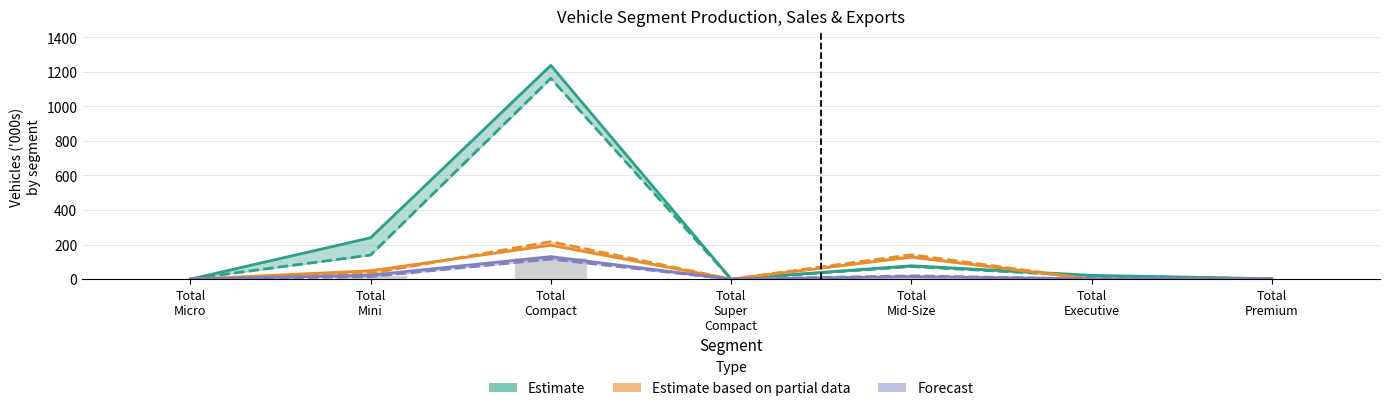

Reading left to right, transcribe all the data shown in this chart.

Total
Micro=0.0	Total
Mini=239.5	Total
Compact=1237.4	Total
Super
Compact=0.2	Total
Mid-Size=77.5	Total
Executive=22.1	Total
Premium=2.3